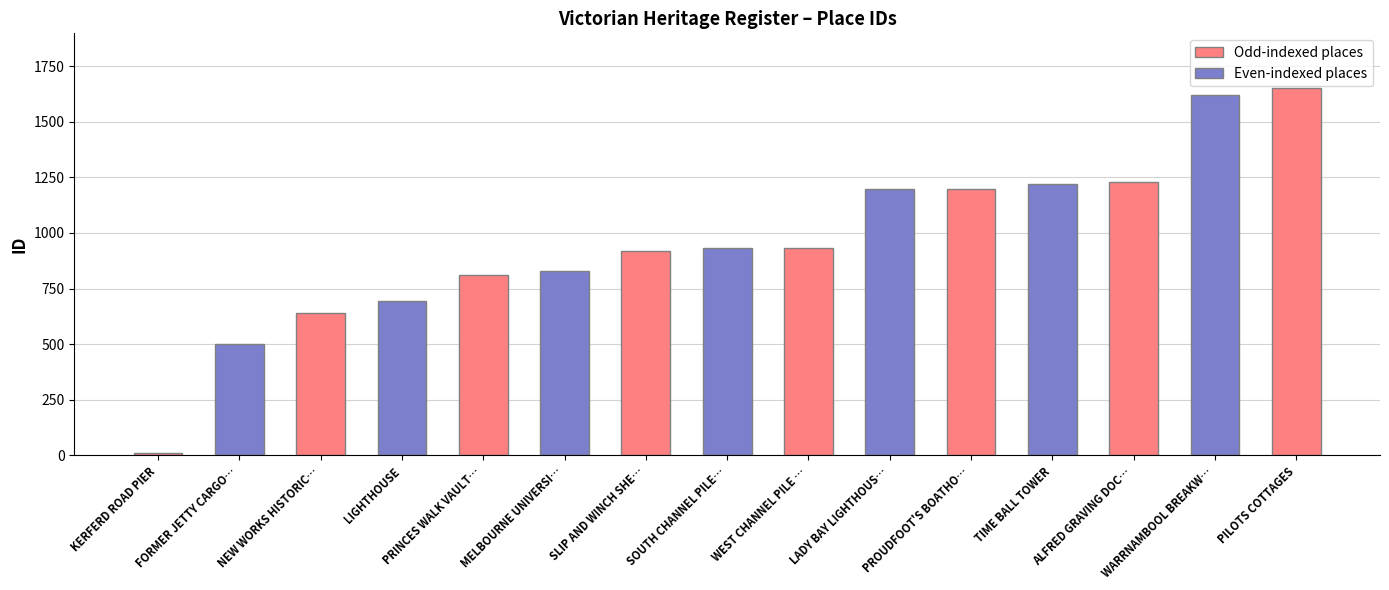

What is the change in value from PRINCES WALK VAULT… to PROUDFOOT'S BOATHO…?

+390